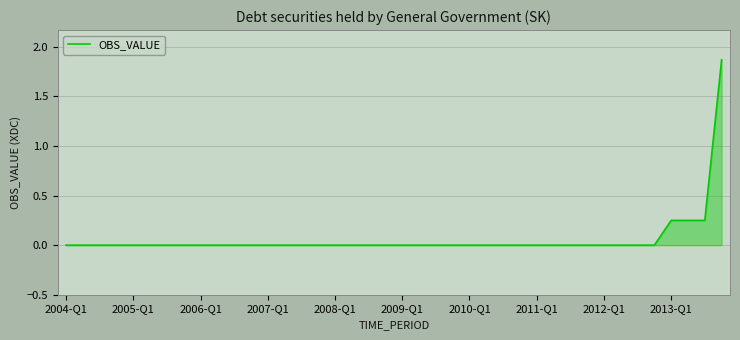

List the labels in order of value, smallest first.

2004-Q1, 2005-Q1, 2006-Q1, 2007-Q1, 2008-Q1, 2009-Q1, 2010-Q1, 2011-Q1, 2012-Q1, 2013-Q1, 10, 11, 12, 13, 14, 15, 16, 17, 18, 19, 20, 21, 22, 23, 24, 25, 26, 27, 28, 29, 30, 31, 32, 33, 34, 35, 36, 37, 38, 39